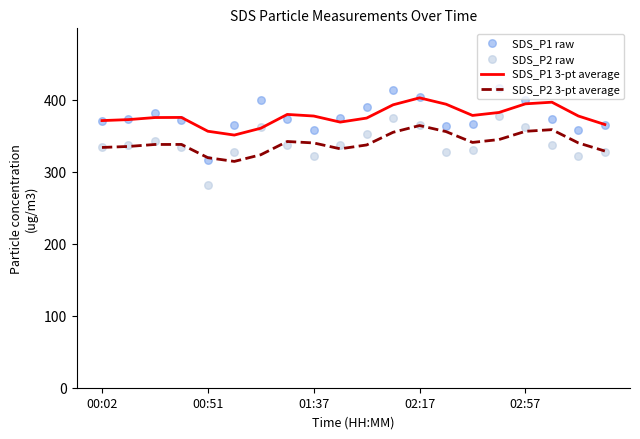

At which category is the sum across all series the highest?

11